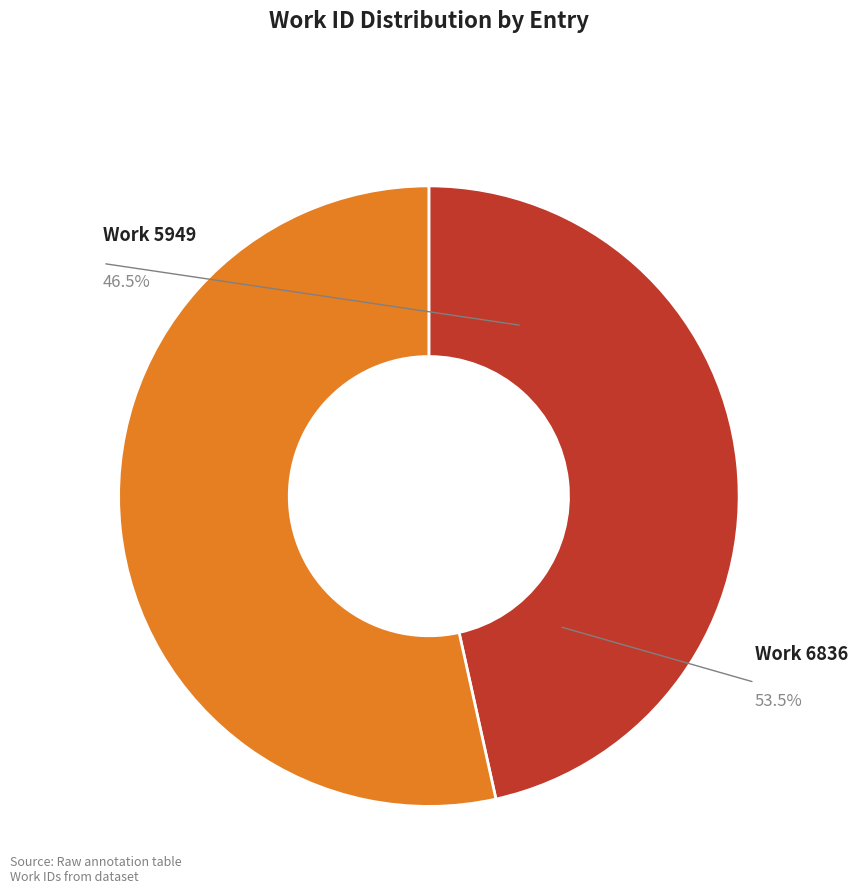

Combined, what portion of the pie is Work 5949 and Work 6836?

100.0%